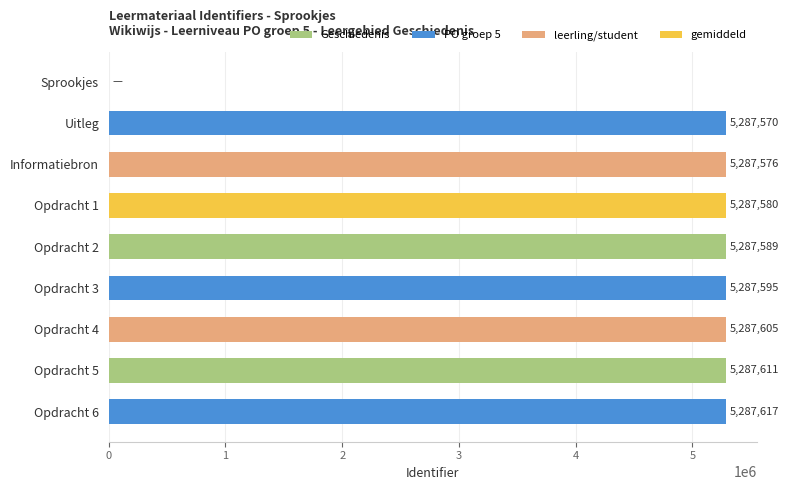

Between Opdracht 4 and Uitleg, which is larger?

Opdracht 4